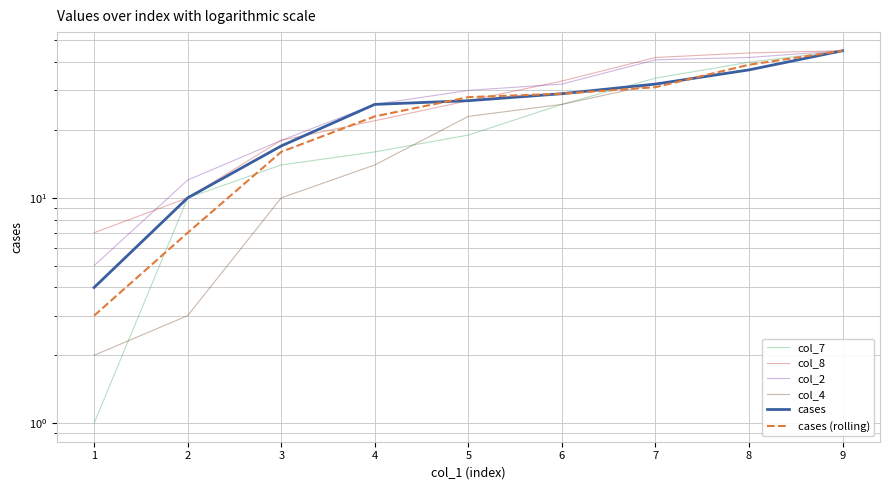

The col_7 series shows 1 at 1. True or false?

True